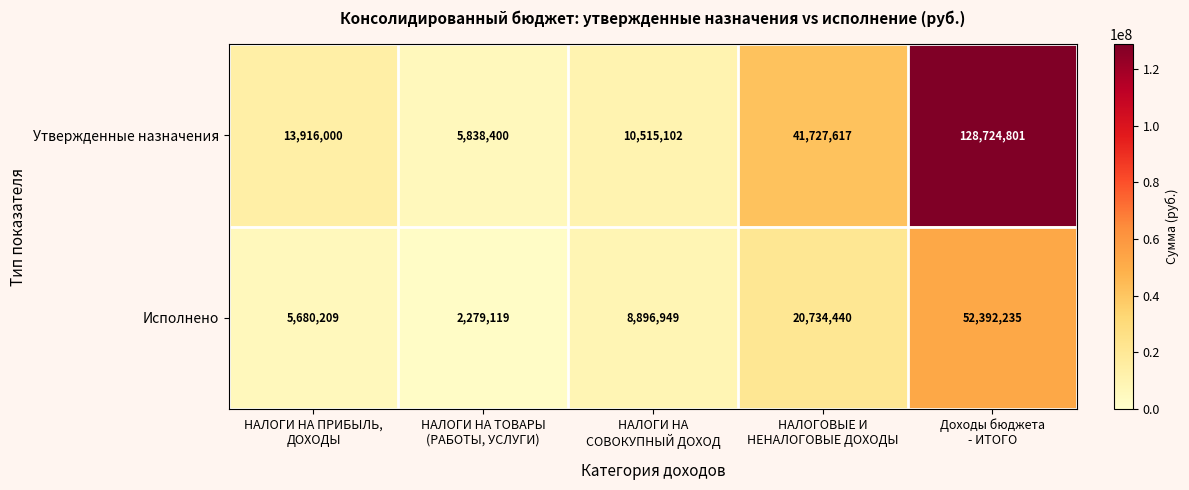

What is the total value across all series at НАЛОГИ НА ТОВАРЫ
(РАБОТЫ, УСЛУГИ)?

8117519